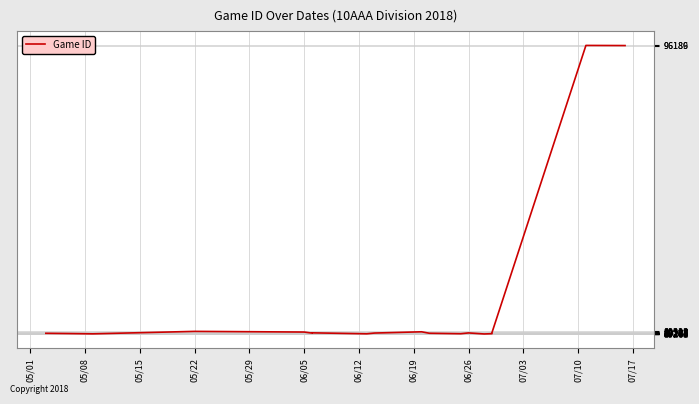

What is the value of the 17th point from the left?

96189